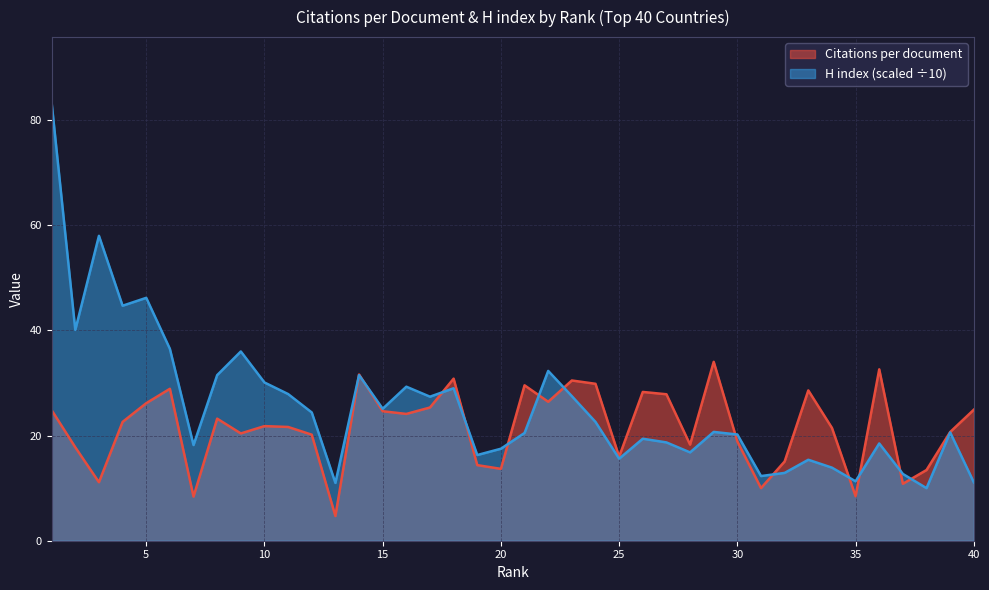

Which category has the lowest value across all series?

13